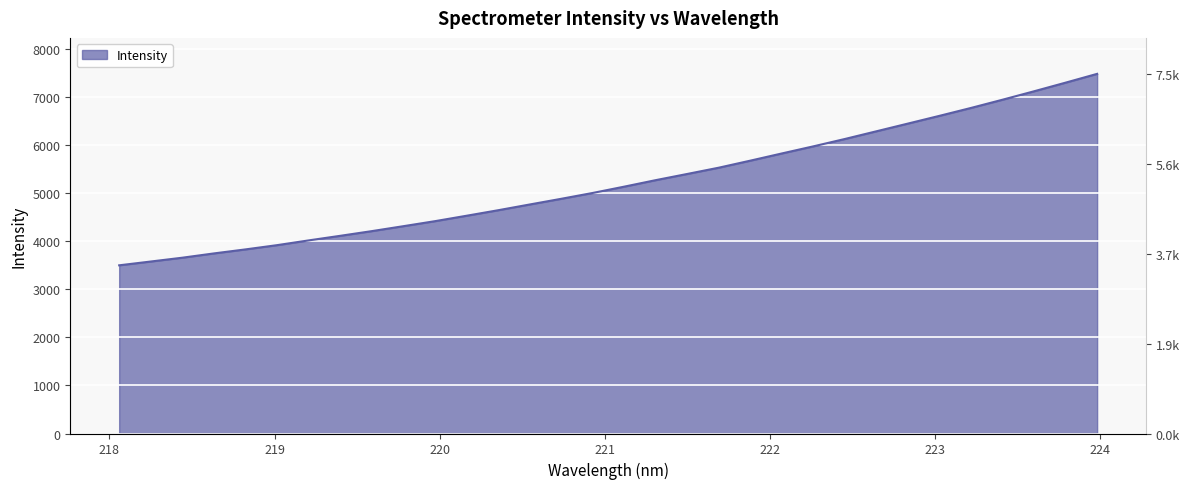

Reading left to right, extract all data points from this chart.

218.0596=3503.2	218.2508=3582.2	218.442=3661.7	218.6332=3750.9	218.8244=3834.6	219.0156=3923.2	219.2067=4022.0	219.3979=4117.6	219.589=4215.2	219.7801=4318.1	219.9712=4422.5	220.1623=4535.4	220.3533=4650.0	220.5444=4769.7	220.7354=4888.3	220.9264=5010.3	221.1174=5141.9	221.3083=5277.4	221.4993=5406.3	221.6902=5536.9	221.8812=5683.6	222.0721=5833.6	222.263=5981.6	222.4538=6135.1	222.6447=6295.4	222.8355=6456.0	223.0264=6617.2	223.2172=6781.7	223.408=6952.8	223.5987=7128.4	223.7895=7308.1	223.9802=7491.0